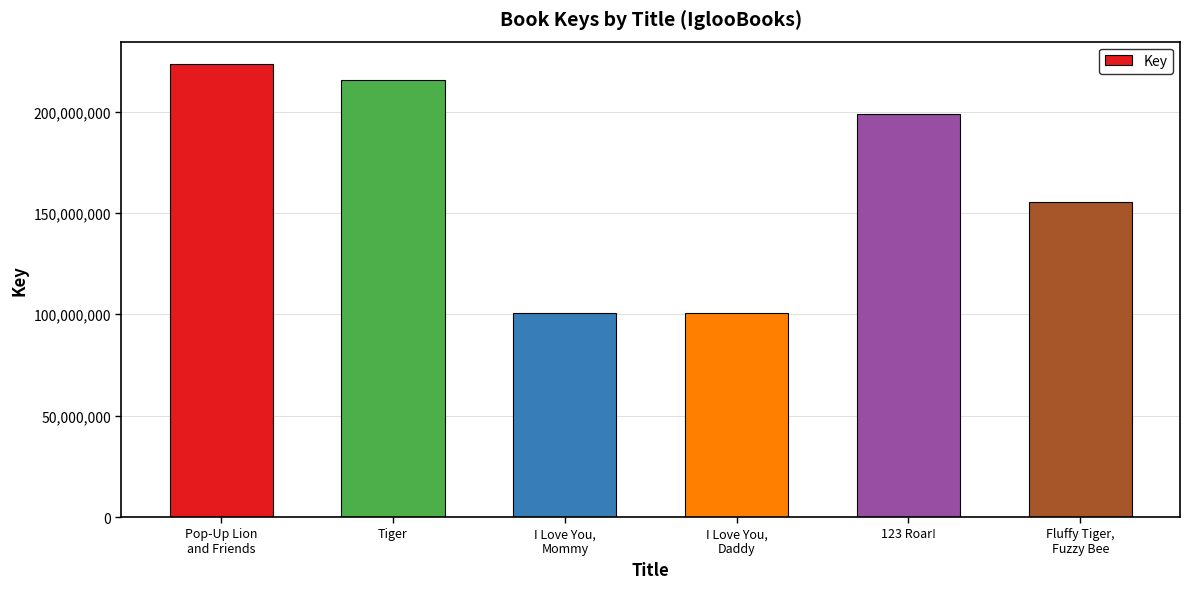

True or false: the data shows 177678461 at I Love You,
Mommy.

False